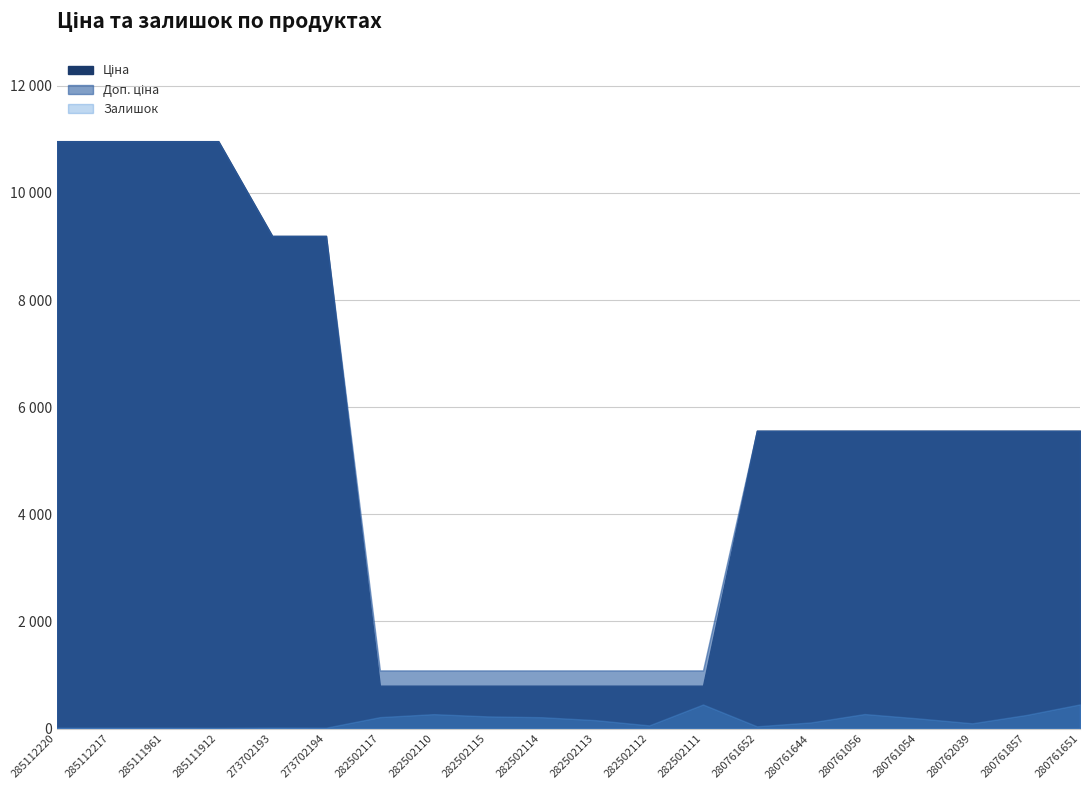

True or false: Ціна and Залишок intersect in this chart.

False